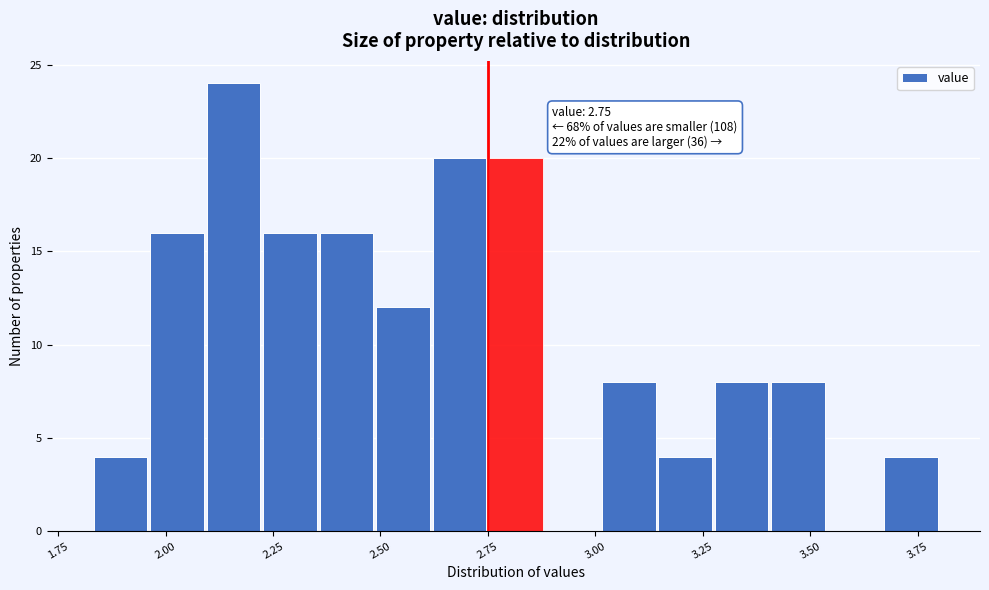

Around what value on the x-axis is the tallest bar? Give the approximate position of its centre, as read against the axis.

2.15